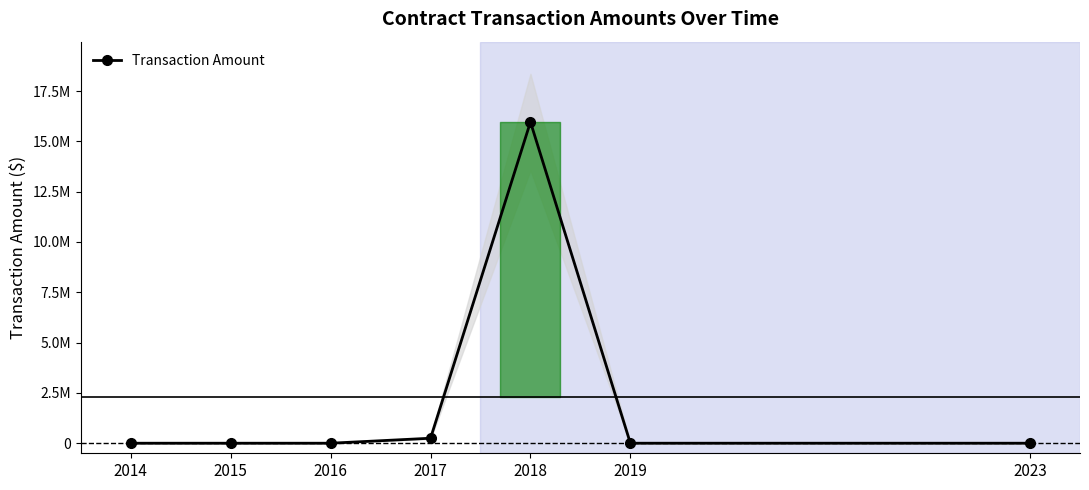

Count the number of categories in the chart.

7